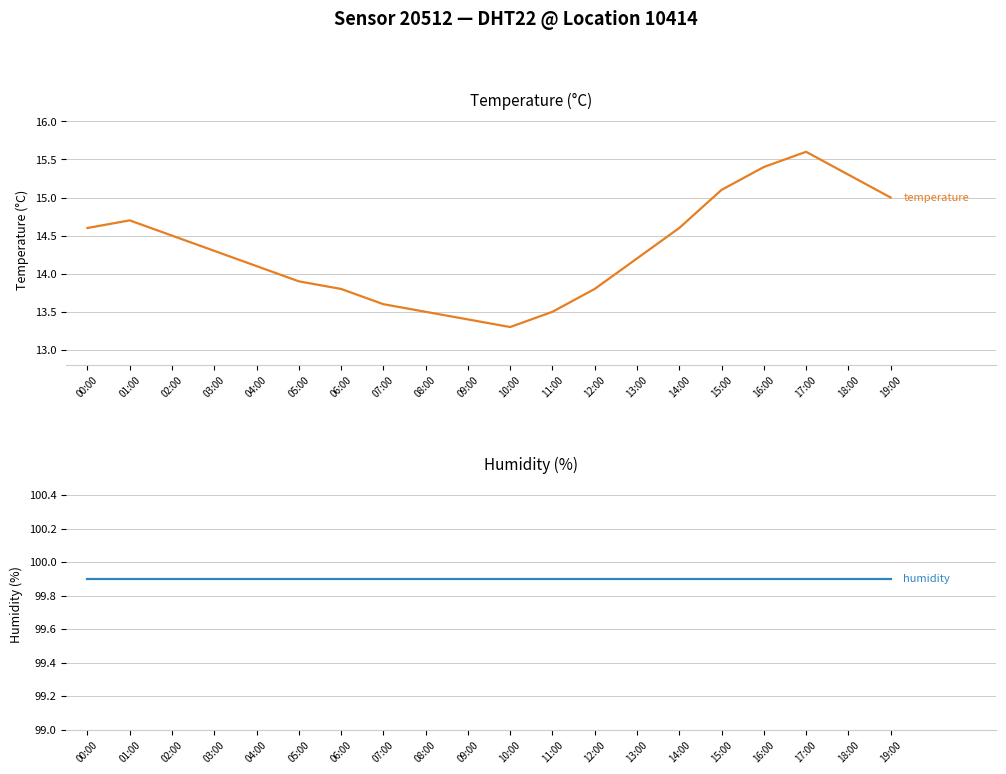

What is the approximate value of humidity at 13:00?

99.9